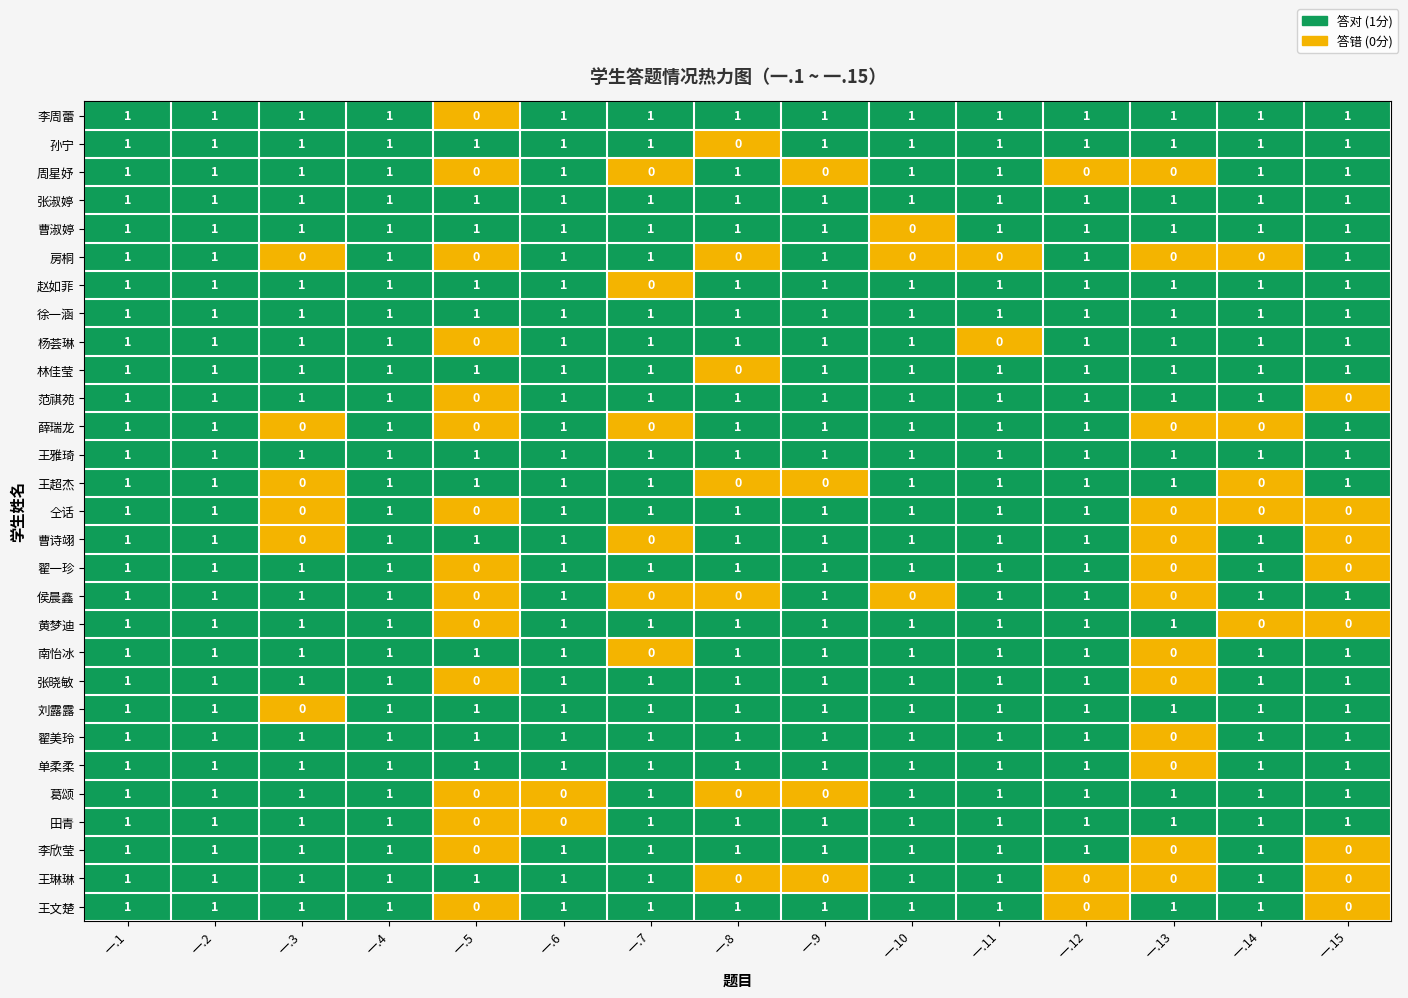

Is it true that 葛颂 equals 0 at 一.3?

False